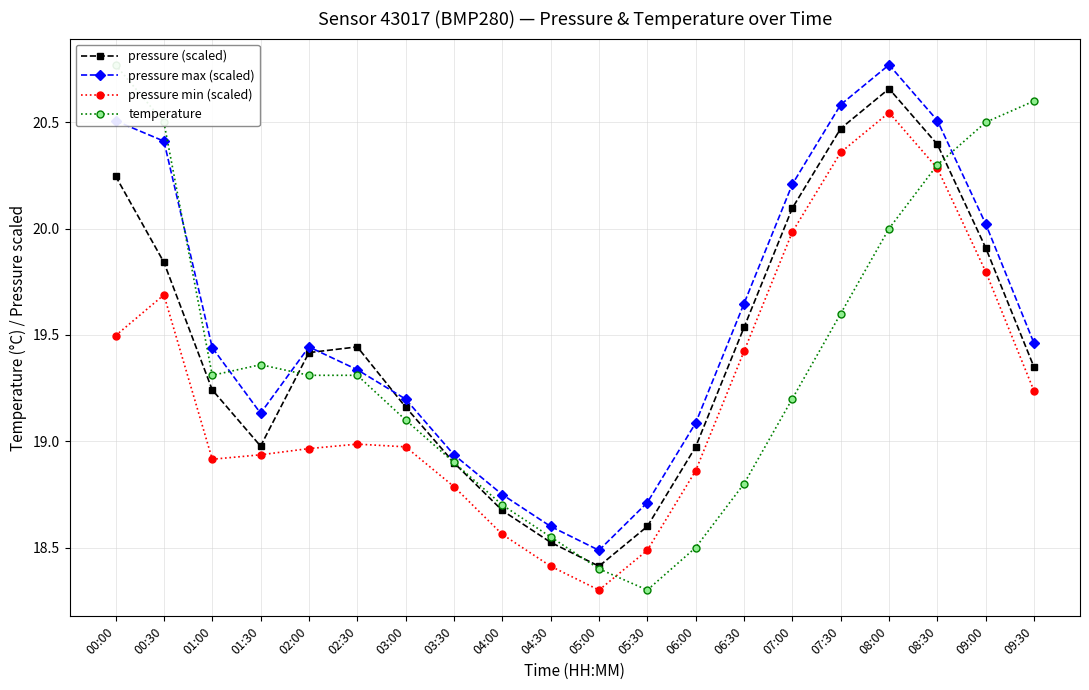

Which series has the largest range (max minus min)?

temperature